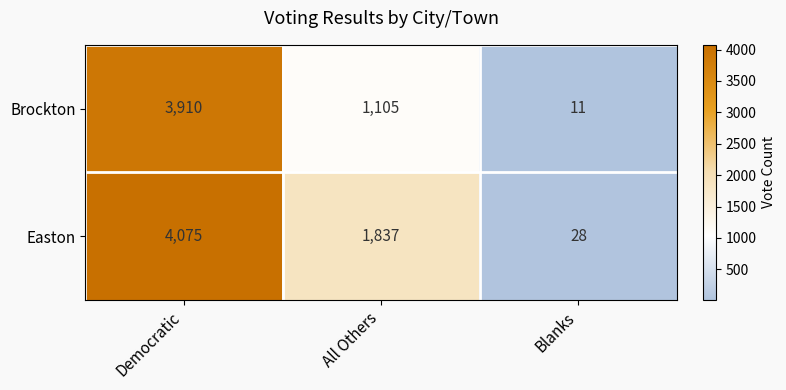

What is the total value across all series at All Others?

2942